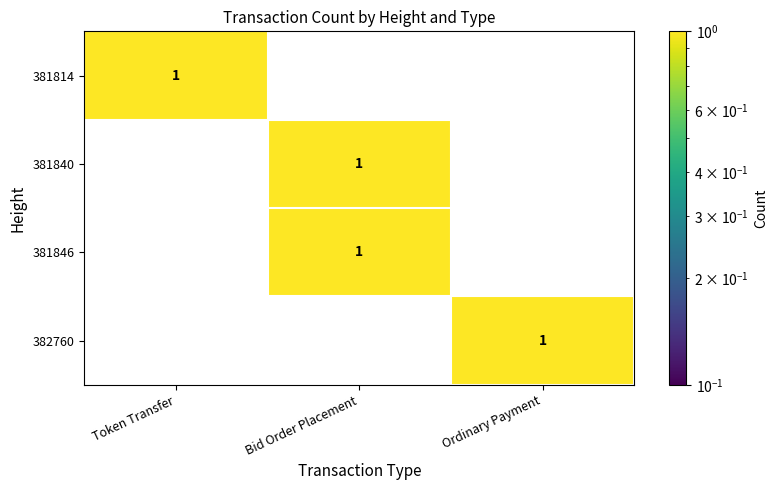

Reading right to left, list all the values displayed in this chart.

381814: 0	0	1
381840: 0	1	0
381846: 0	1	0
382760: 1	0	0